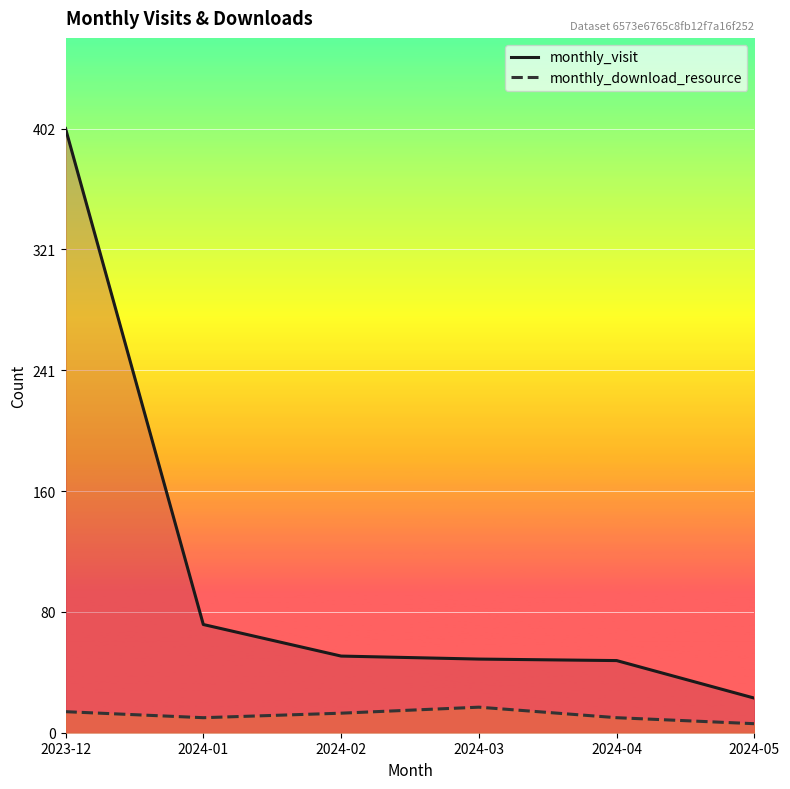

Between 2024-02 and 2024-04, which is larger?

2024-02